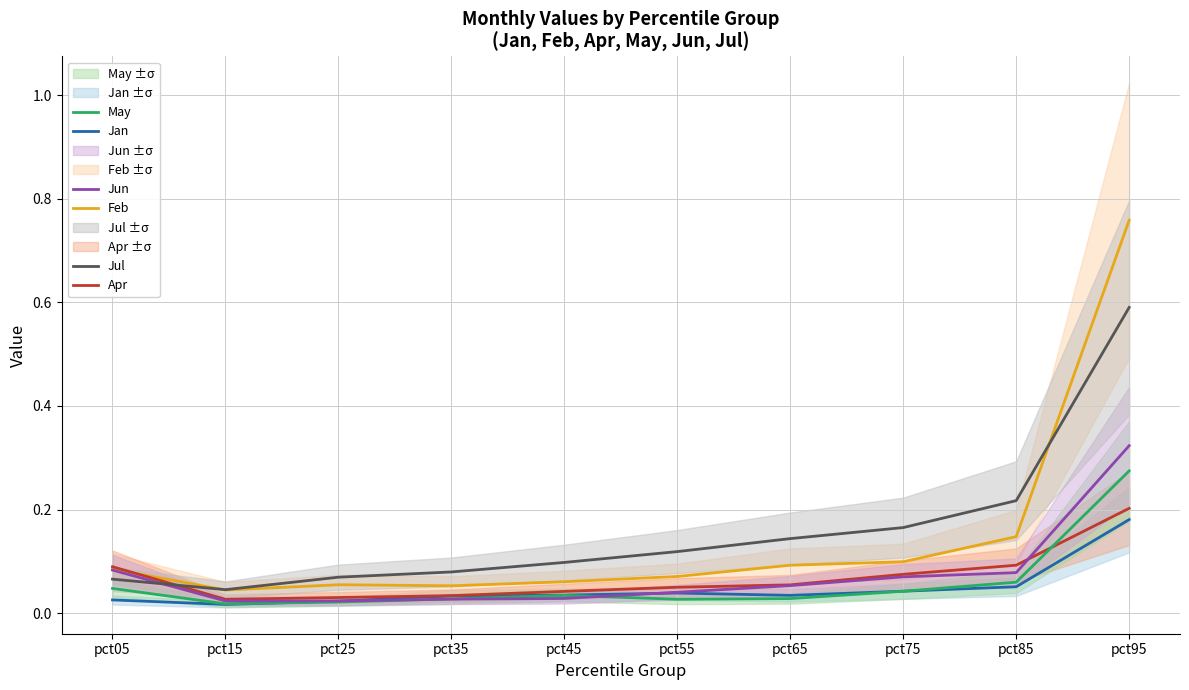

At which category is the sum across all series the highest?

pct95